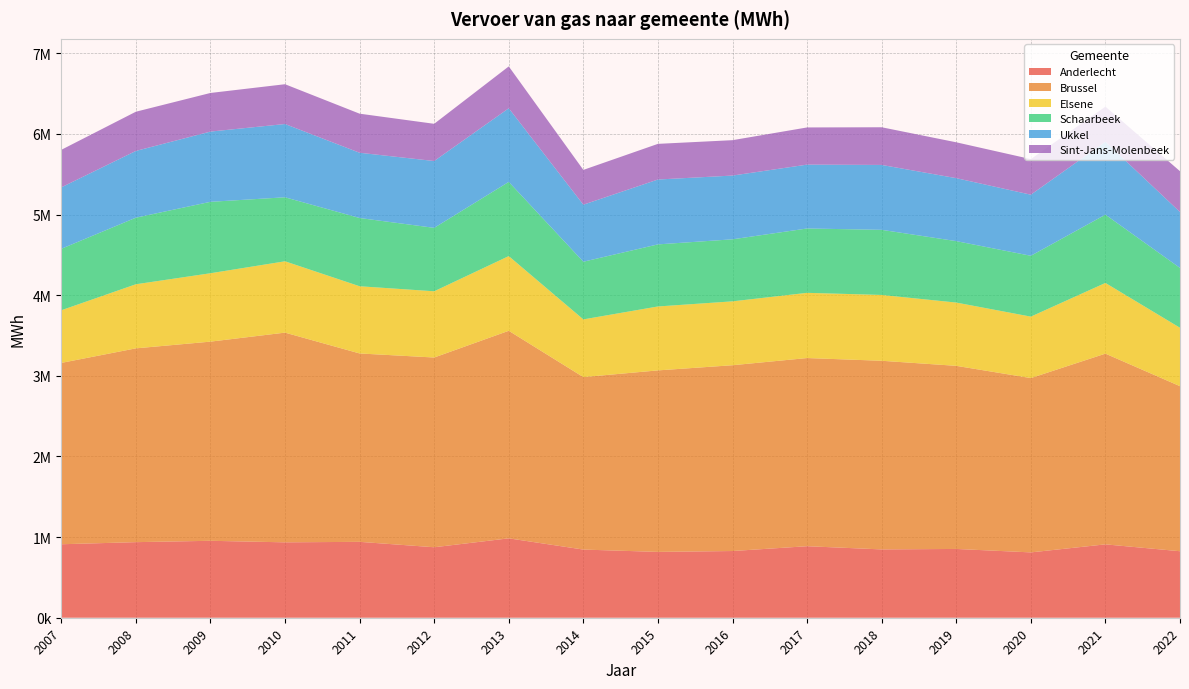

Reading left to right, transcribe all the data shown in this chart.

Anderlecht: 2007=911134	2008=937269	2009=954062	2010=934969	2011=941078	2012=874043	2013=984522	2014=845310	2015=816411	2016=827236	2017=886880	2018=847261	2019=852961	2020=810261	2021=909919	2022=824625
Brussel: 2007=2248770	2008=2403058	2009=2469595	2010=2600408	2011=2336025	2012=2352738	2013=2573584	2014=2138508	2015=2250642	2016=2303918	2017=2333299	2018=2339035	2019=2270537	2020=2161574	2021=2364938	2022=2046574
Elsene: 2007=652709	2008=794749	2009=848080	2010=884553	2011=833323	2012=821296	2013=926258	2014=715679	2015=792732	2016=792126	2017=808611	2018=816235	2019=784621	2020=761971	2021=876624	2022=724362
Schaarbeek: 2007=762178	2008=825678	2009=885686	2010=793740	2011=846272	2012=786630	2013=920251	2014=715254	2015=769860	2016=769228	2017=798076	2018=807589	2019=761966	2020=754550	2021=846854	2022=742072
Ukkel: 2007=761946	2008=827650	2009=870960	2010=908560	2011=809178	2012=828646	2013=912934	2014=707109	2015=804374	2016=790513	2017=791884	2018=804679	2019=780775	2020=757439	2021=904178	2022=693419
Sint-Jans-Molenbeek: 2007=465278	2008=486210	2009=478858	2010=493422	2011=484519	2012=461491	2013=519024	2014=431378	2015=442121	2016=438859	2017=460976	2018=467171	2019=444692	2020=441451	2021=435297	2022=505985